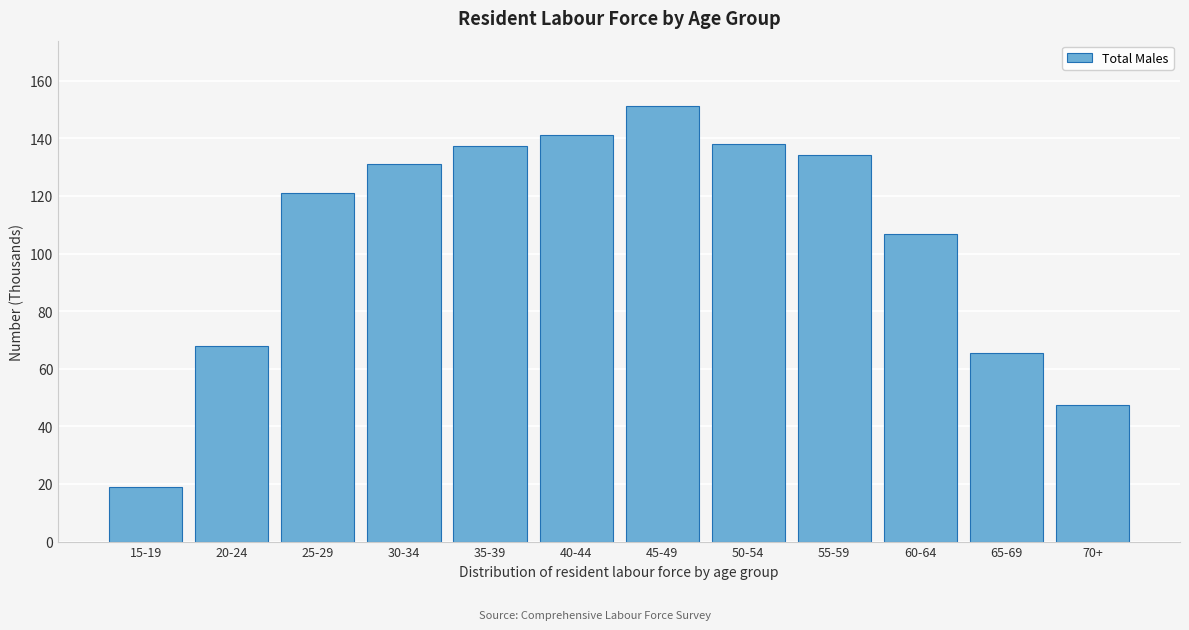

Reading left to right, what are all the values shown in this chart?

15-19=19.1	20-24=67.9	25-29=121.1	30-34=130.9	35-39=137.2	40-44=141.2	45-49=151.2	50-54=137.9	55-59=134.3	60-64=106.6	65-69=65.3	70+=47.3